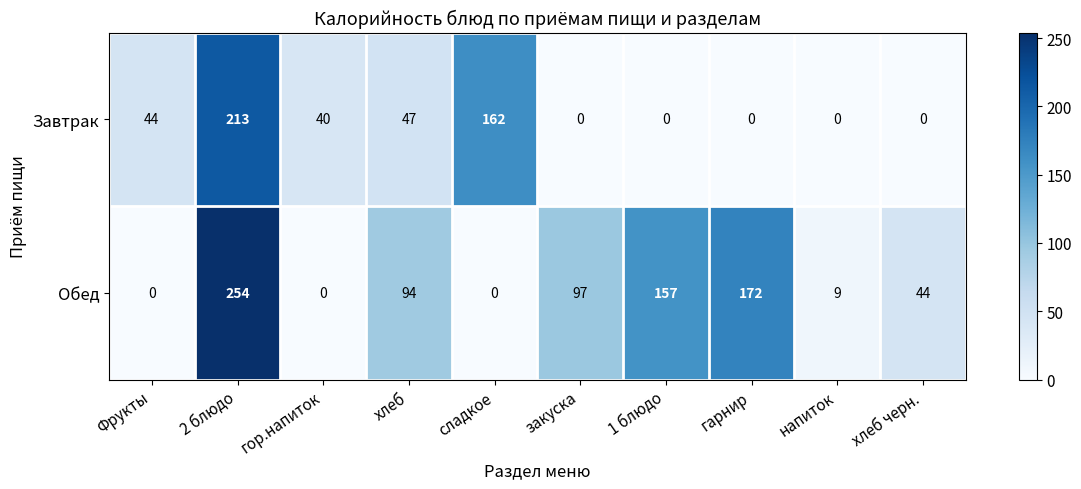

Between 2 блюдо and закуска, which series saw the biggest shift?

Завтрак